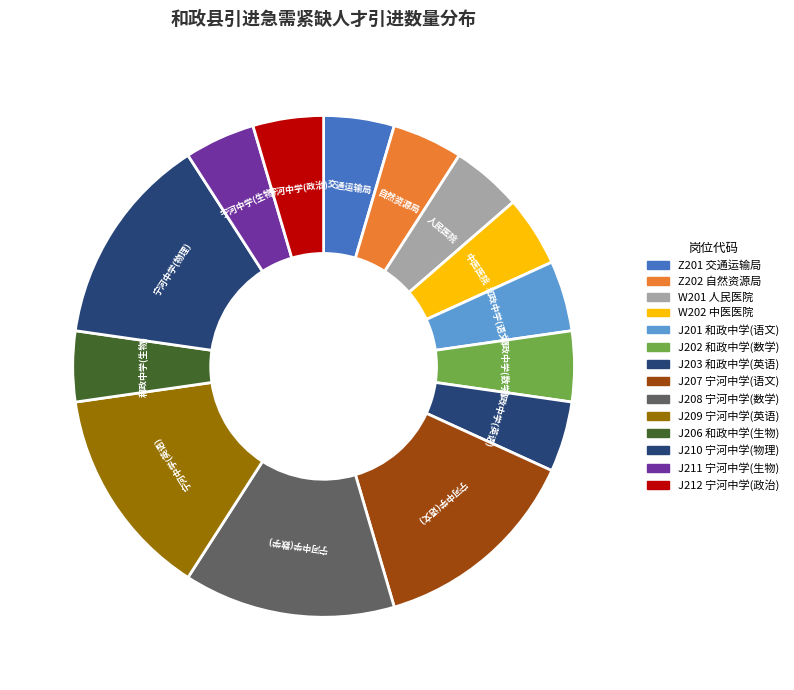

True or false: J211 accounts for 1% of the total.

False